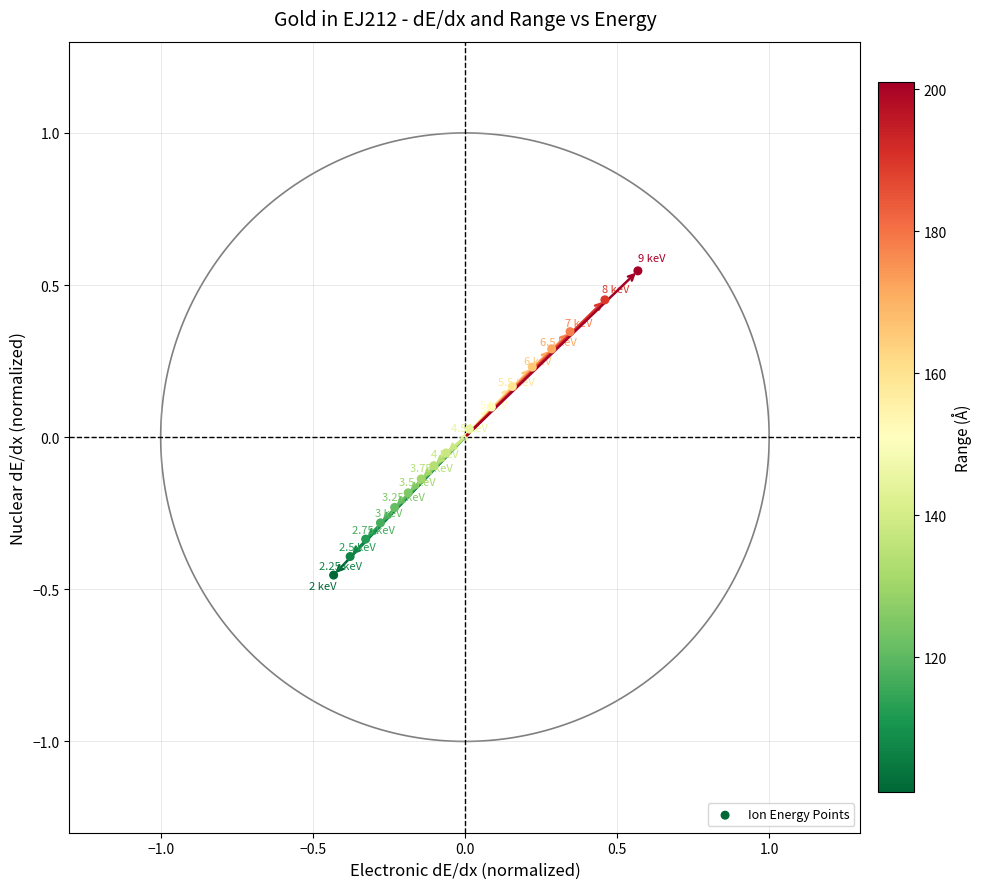

What is the range of Y values (max minus min)?

1.0